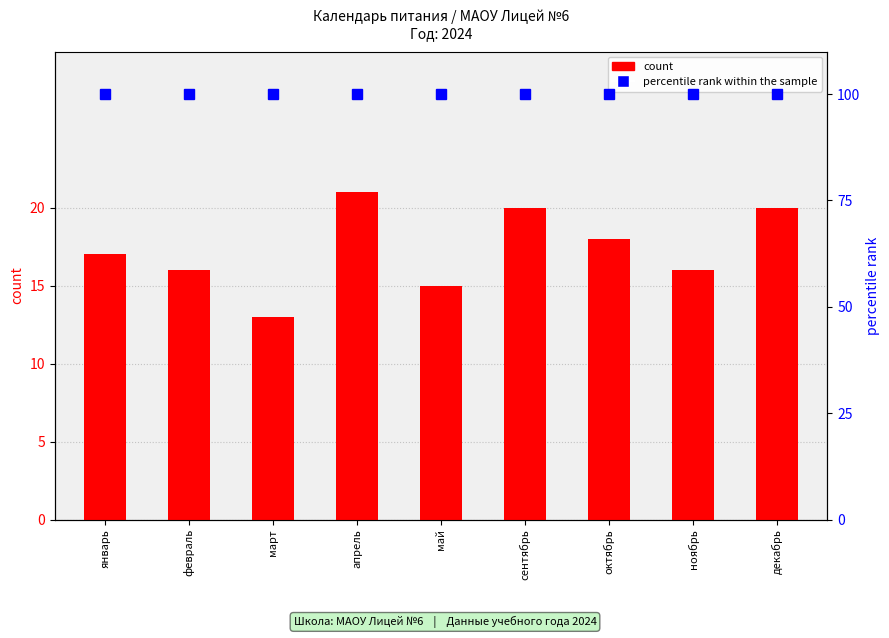

Reading left to right, transcribe all the data shown in this chart.

count: 17	16	13	21	15	20	18	16	20
percentile rank within the sample: 100	100	100	100	100	100	100	100	100